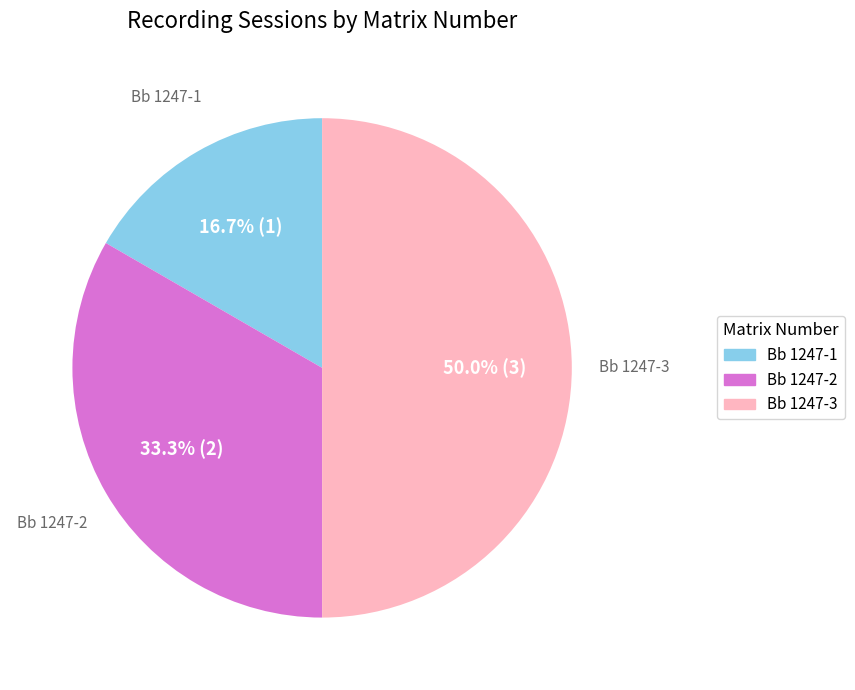

Does Bb 1247-2 account for over 50% of the chart?

No